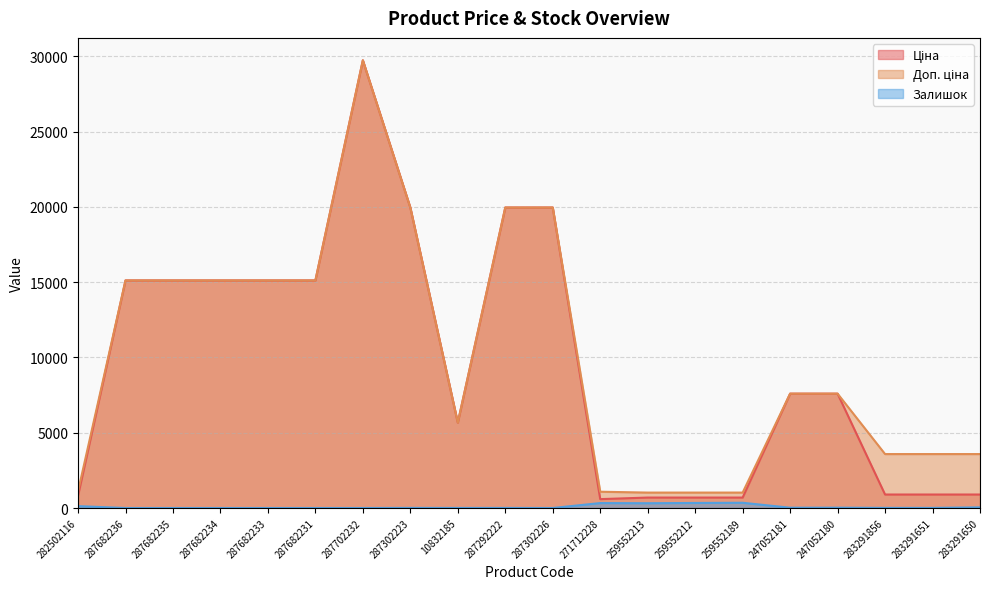

What is the difference between the maximum and minimum values in the Залишок series?

348.0